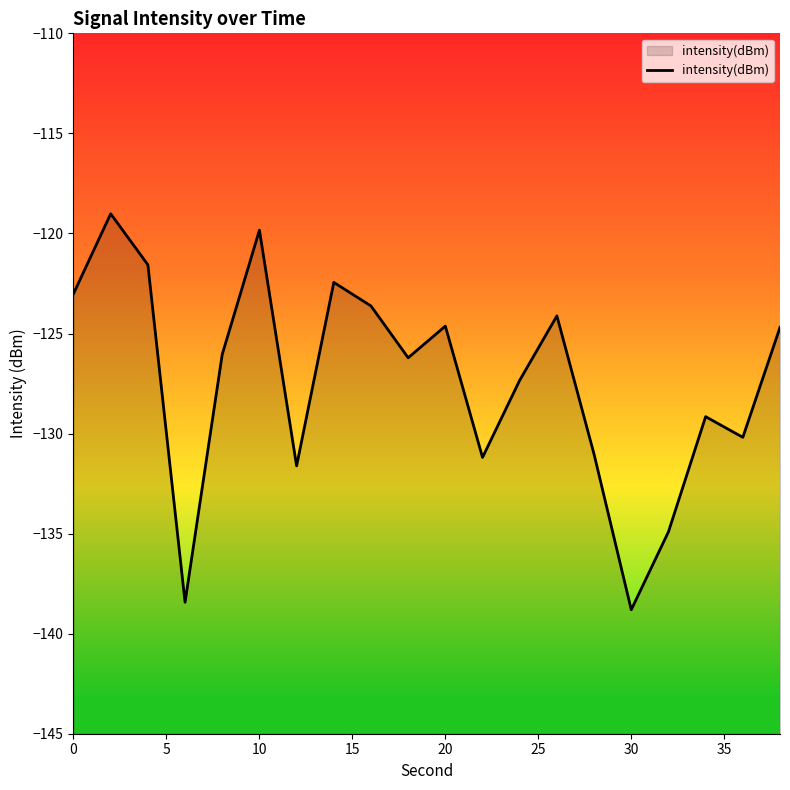

What is the maximum value shown in the chart?

-119.0